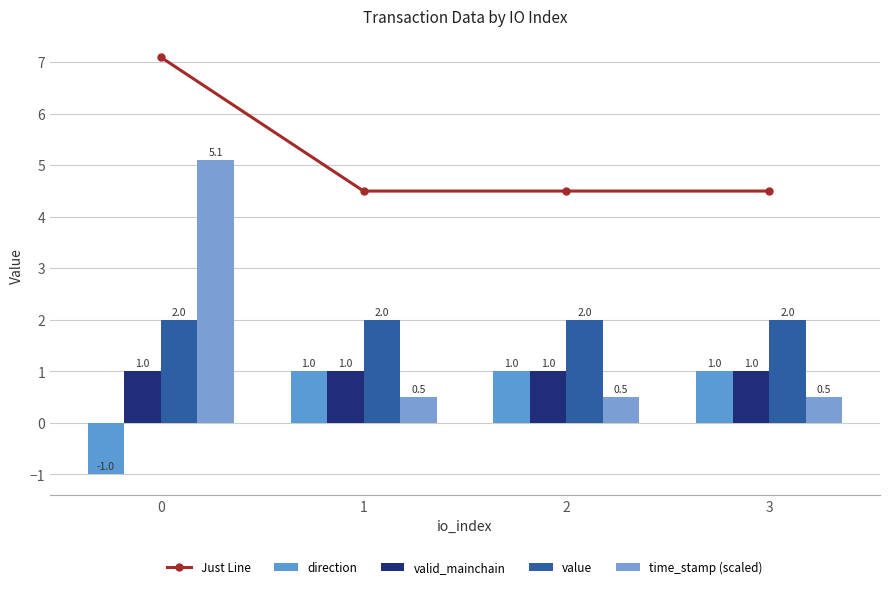

What is the difference between the time_stamp (scaled) values at 1 and 0?

4.6